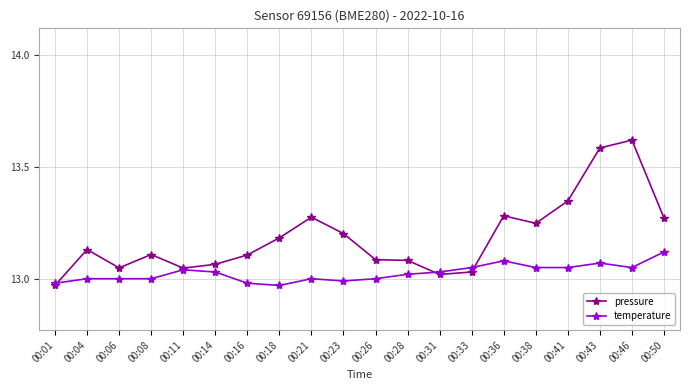

At which label does pressure reach its peak?

00:46